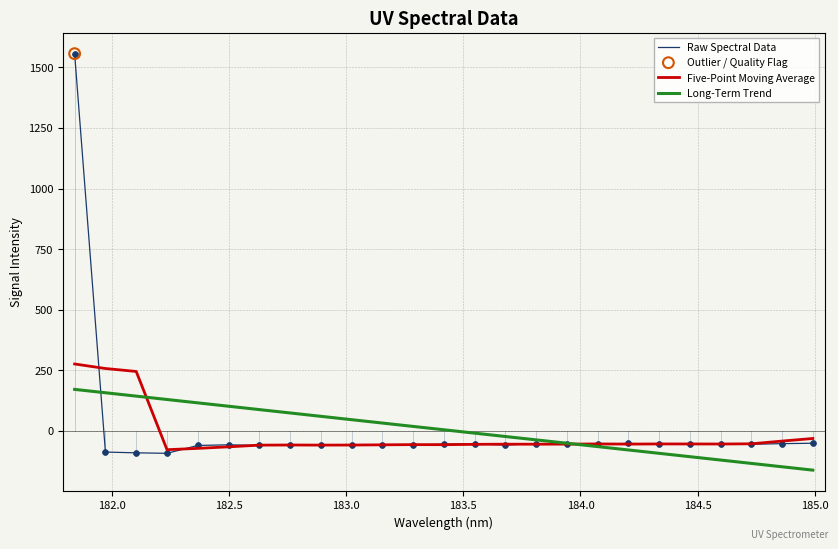

What is the minimum value for Long-Term Trend?

-163.1